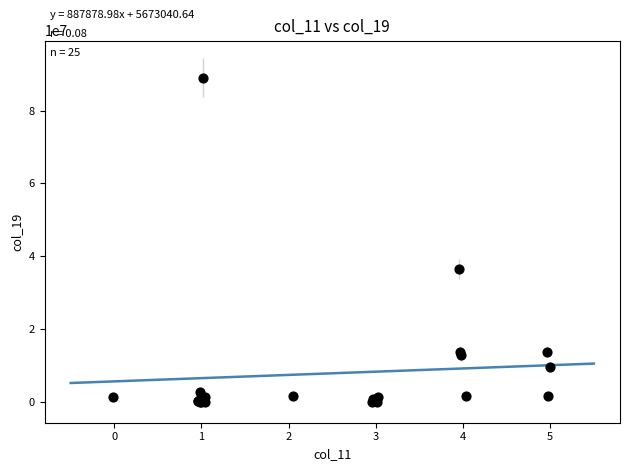

What Y value in the scatter plot is closest to 44551842?

36500243.2